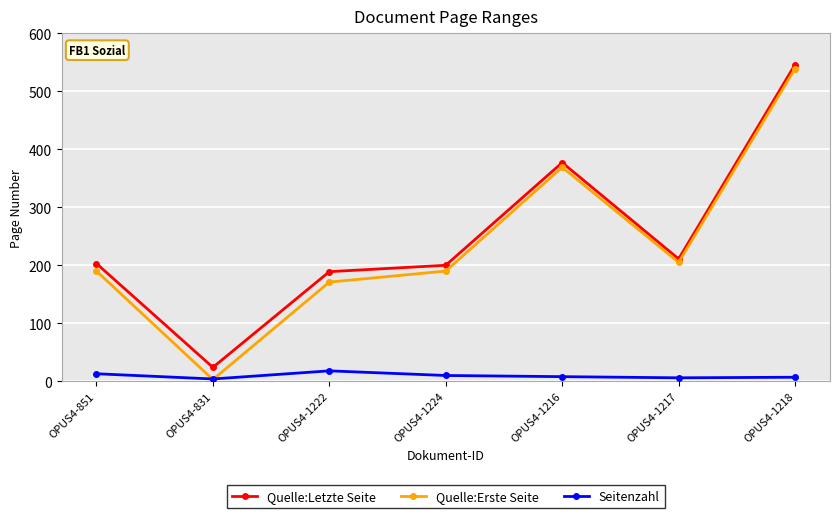

Which series has the widest spread of values?

Quelle:Erste Seite